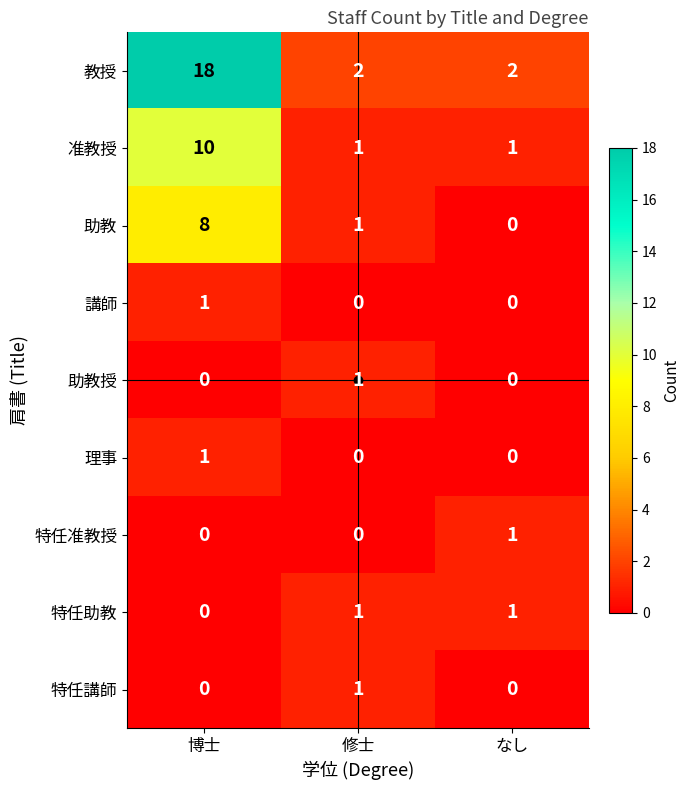

The value of 教授 at 修士 is 3. True or false?

False